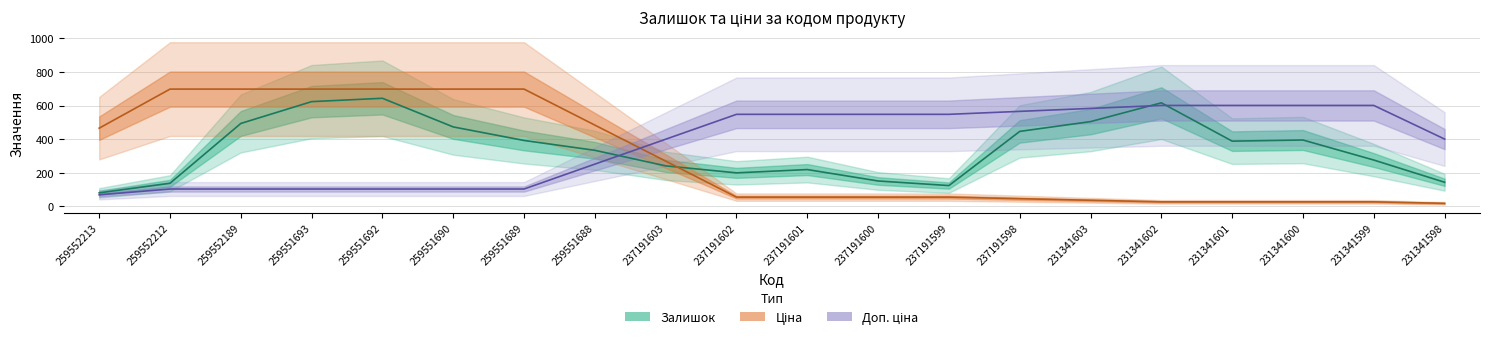

What is the difference between the second highest and minimum values in the Ціна series?

680.5